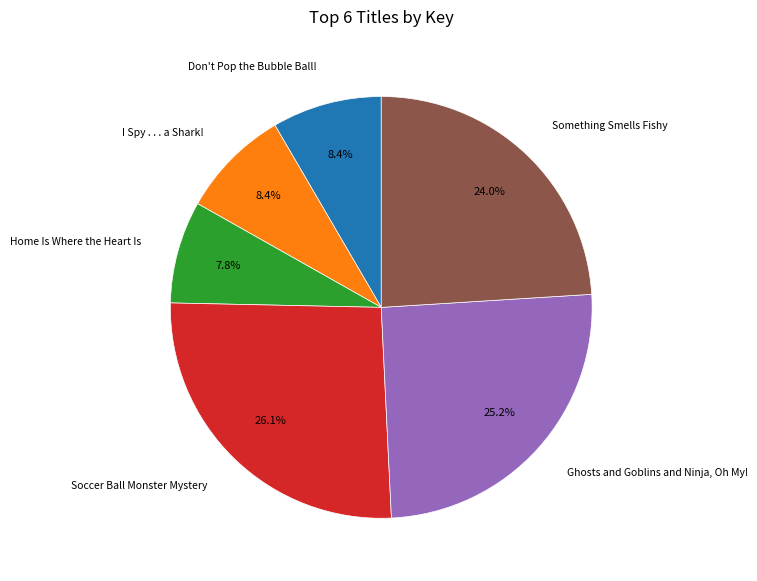

Which category has the biggest portion of the pie?

Soccer Ball Monster Mystery